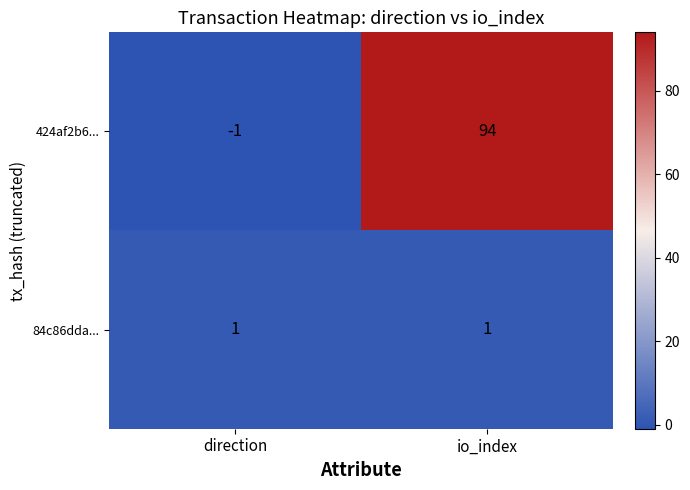

Reading left to right, list all the values displayed in this chart.

424af2b6...: direction=-1	io_index=94
84c86dda...: direction=1	io_index=1